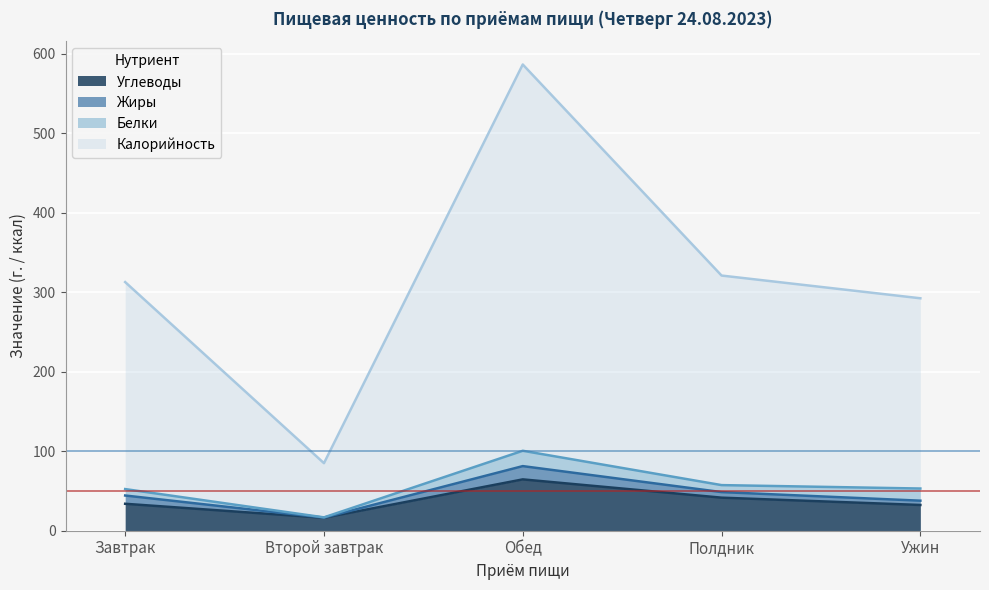

True or false: Углеводы and Калорийность cross at least once.

False